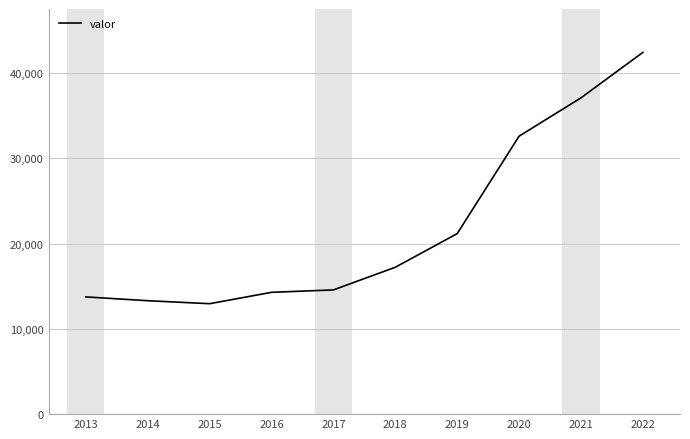

Which category has the highest value across all series?

2022